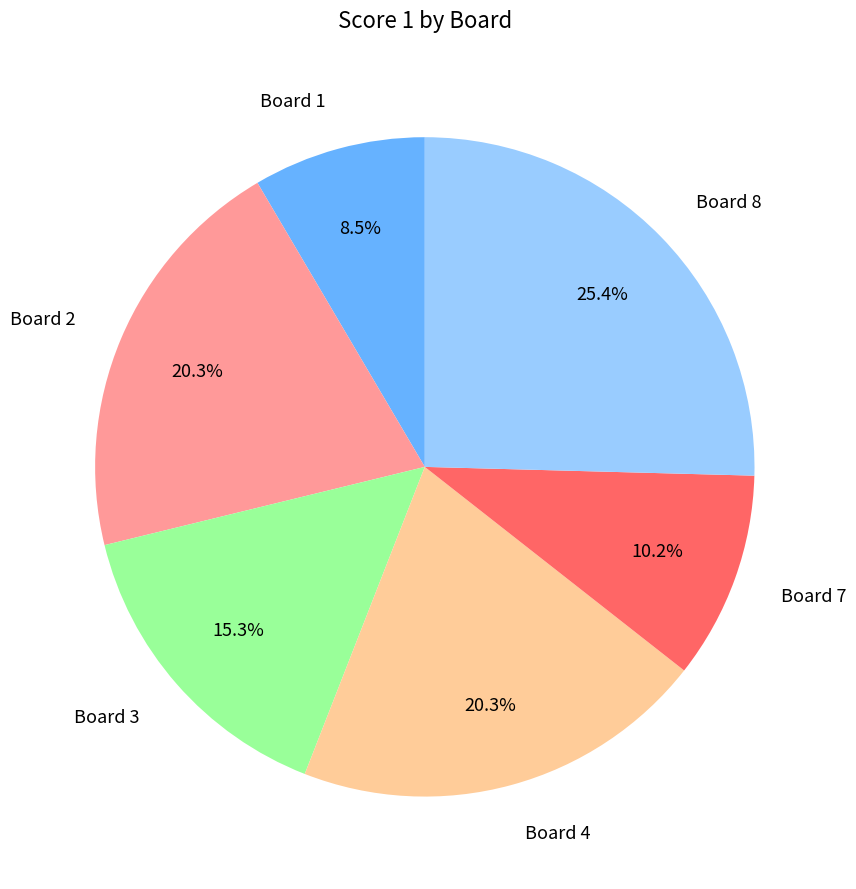

Does any single category account for the majority?

No